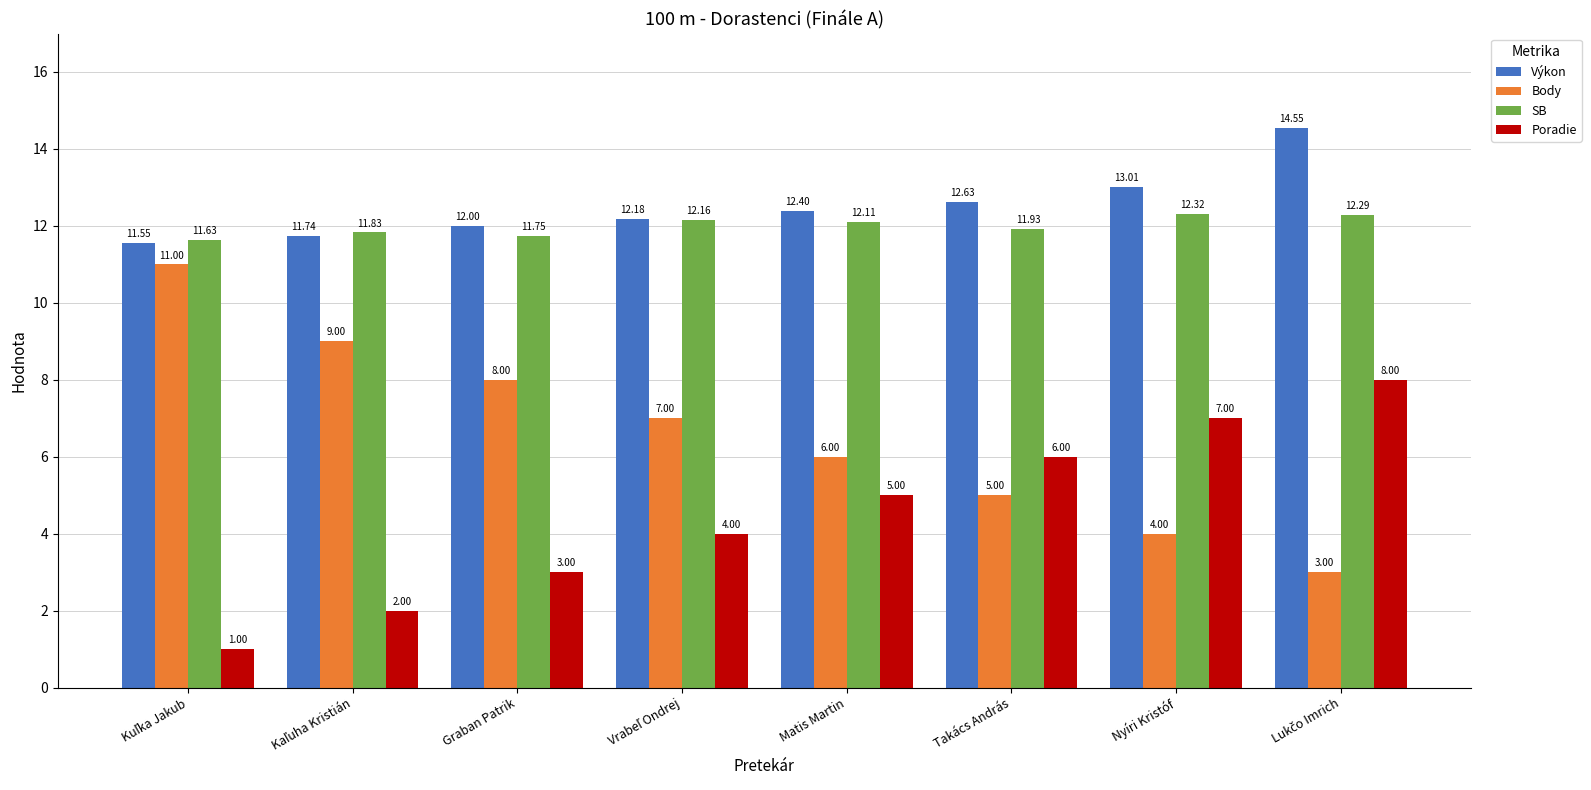

Reading left to right, what are all the values shown in this chart?

Výkon: 11.6	11.7	12.0	12.2	12.4	12.6	13.0	14.6
Body: 11.0	9.0	8.0	7.0	6.0	5.0	4.0	3.0
SB: 11.6	11.8	11.8	12.2	12.1	11.9	12.3	12.3
Poradie: 1.0	2.0	3.0	4.0	5.0	6.0	7.0	8.0